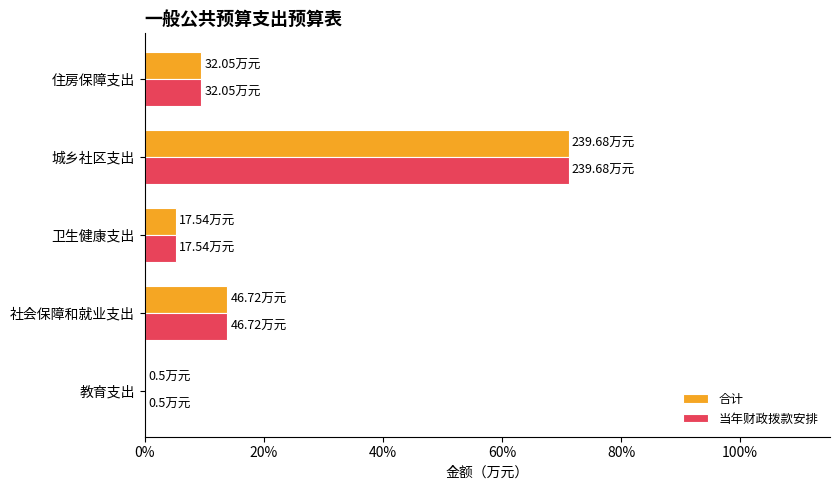

At which label does 当年财政拨款安排 reach its peak?

城乡社区支出